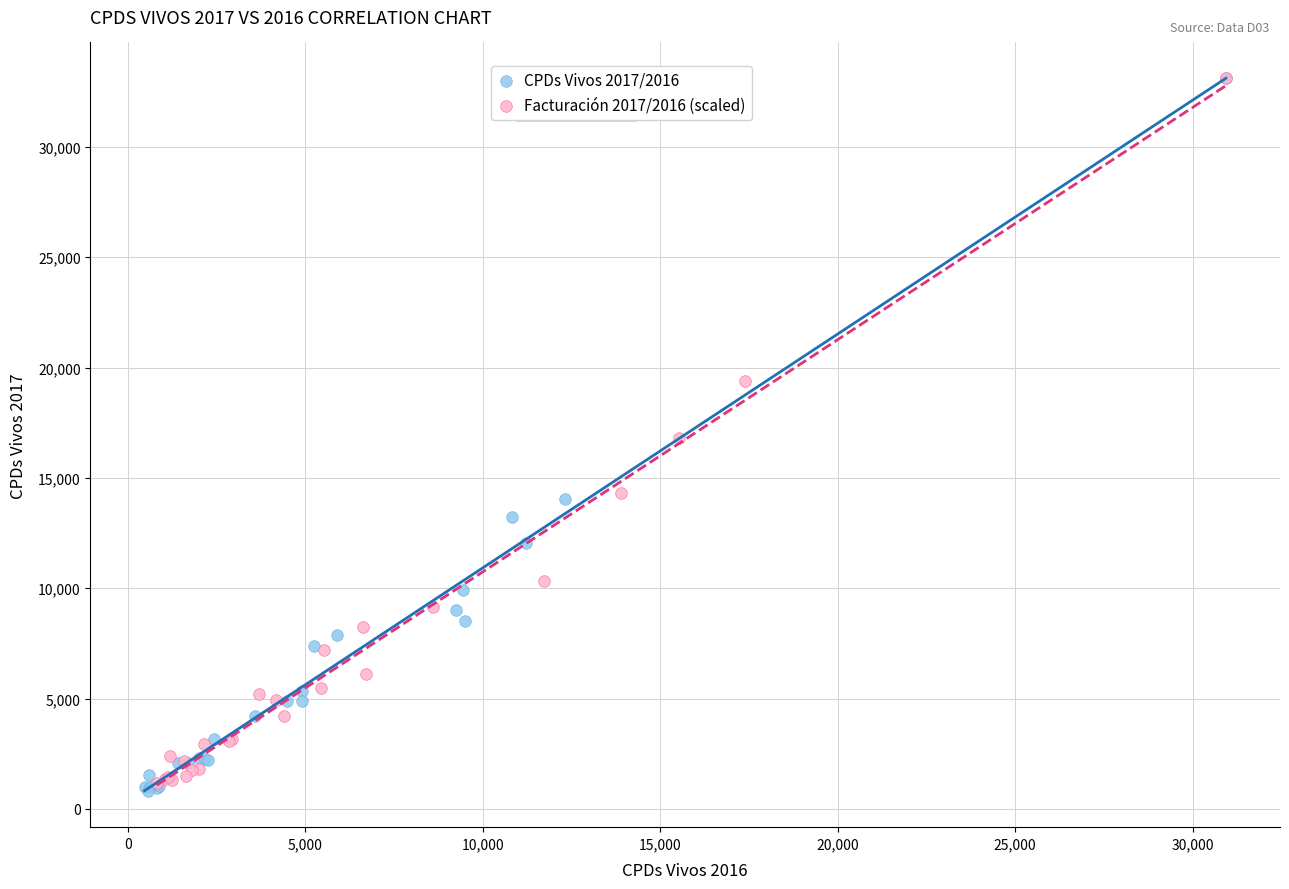

Which series has the widest spread of Y values?

CPDs Vivos 2017/2016